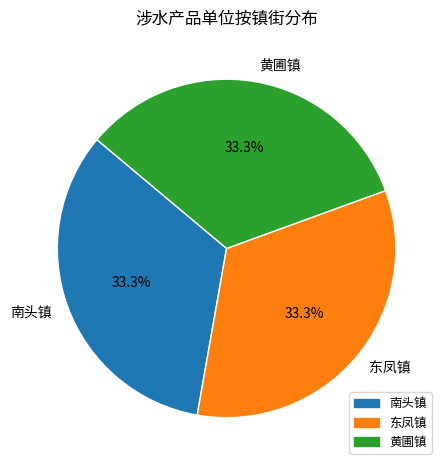

Is the sum of 东凤镇 and 南头镇 greater than half?

Yes